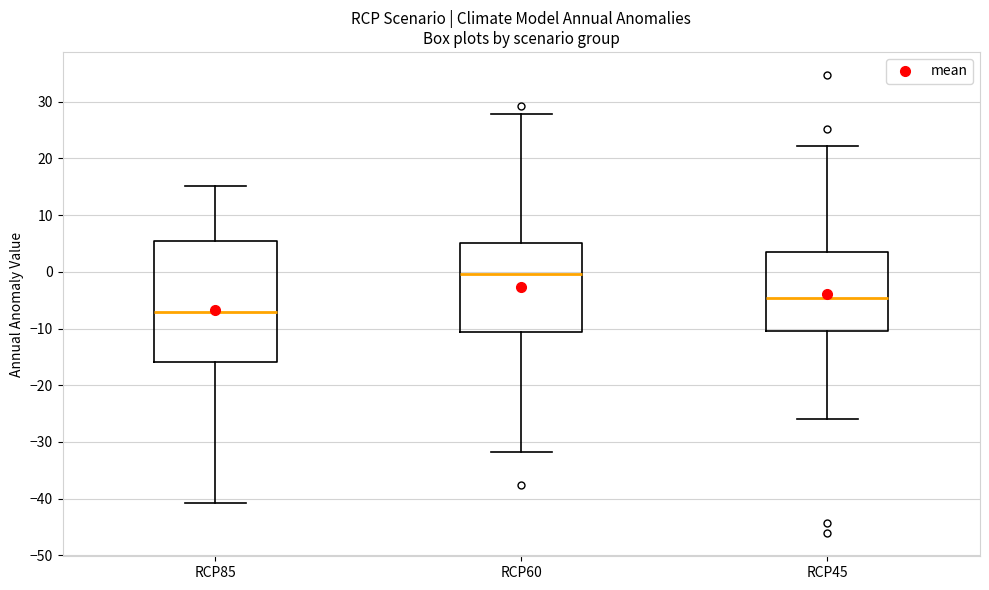

Which box has the highest median line?

RCP60